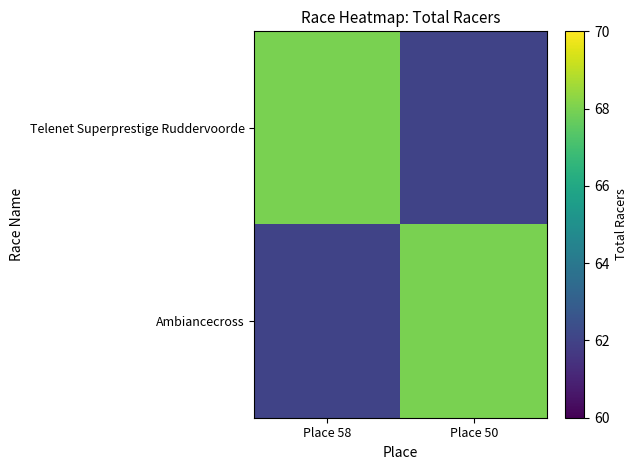

What is the smallest value displayed?

62